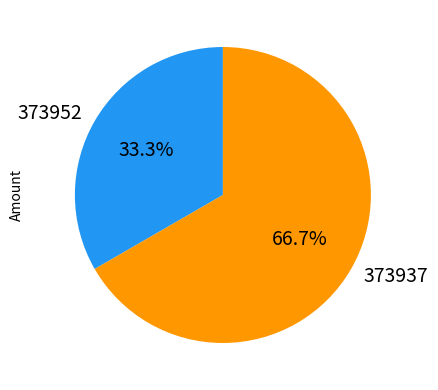

How many segments does this pie chart have?

2